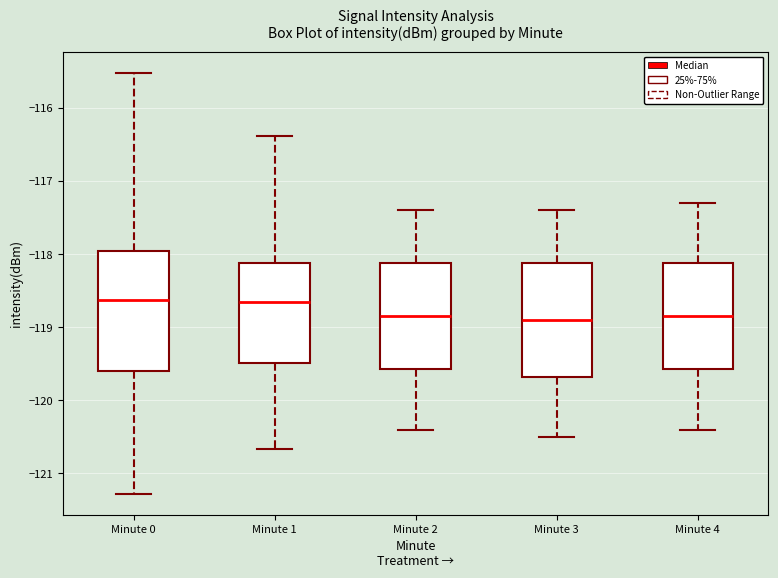

Where is the upper edge of the box for Minute 1 on the y-axis? The values are not printed on the chart, so give them approximately, as read against the axis.

-118.1